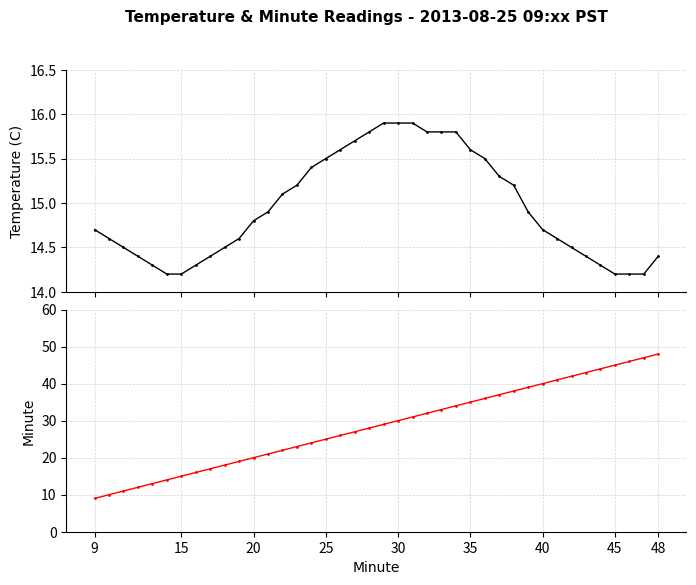

At which category does the chart reach its minimum across all series?

9